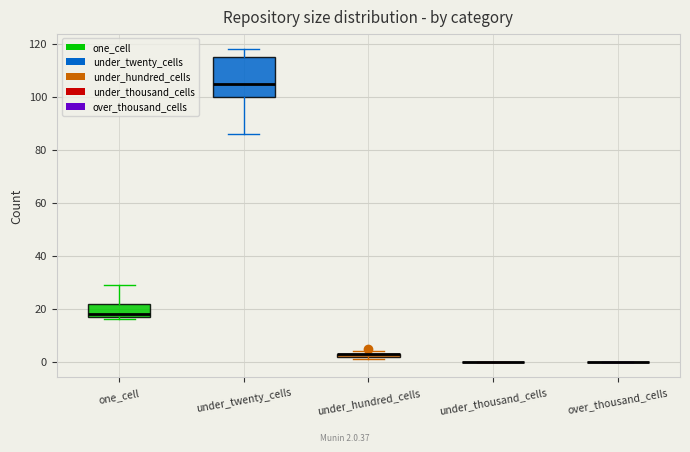

Comparing the boxes themselves (not the whiskers), which one is the tallest?

under_twenty_cells